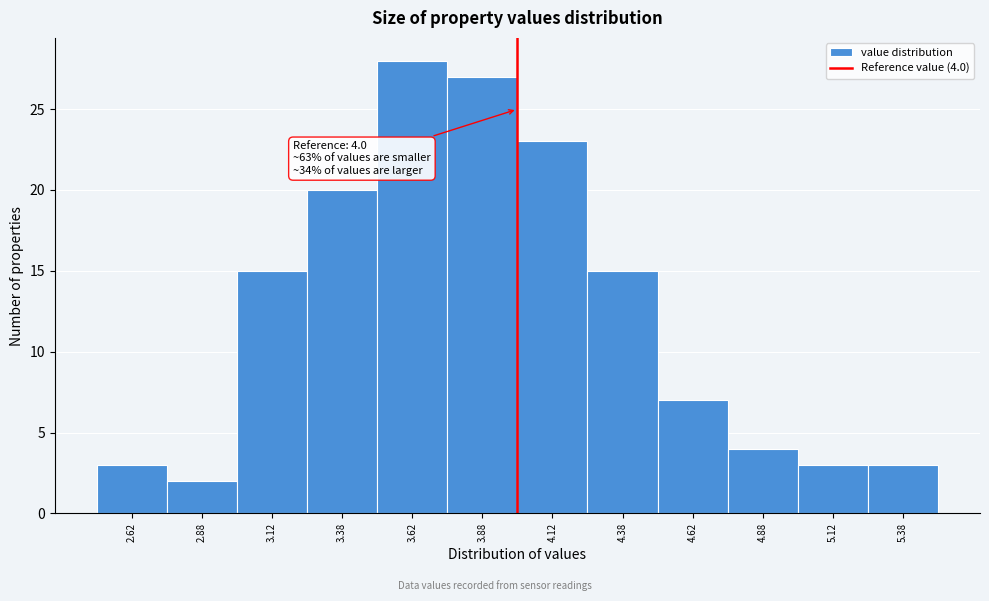

Which range on the x-axis has the tallest bar?

3.50 to 3.75